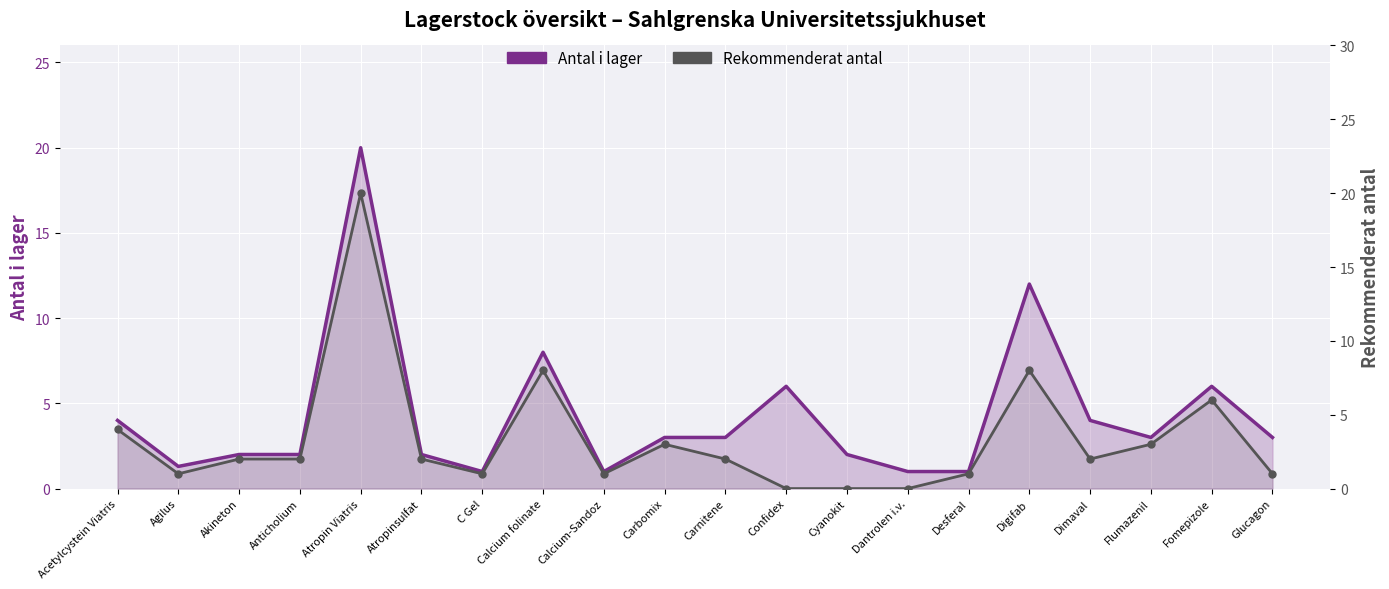

True or false: Antal i lager and Rekommenderat antal intersect in this chart.

False